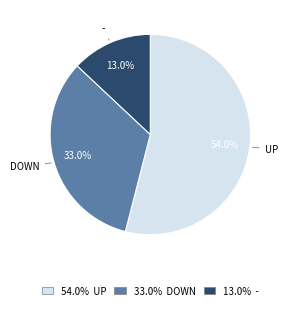

Approximately how many times larger is the value at 13.0% - compared to 33.0% DOWN?

0.4